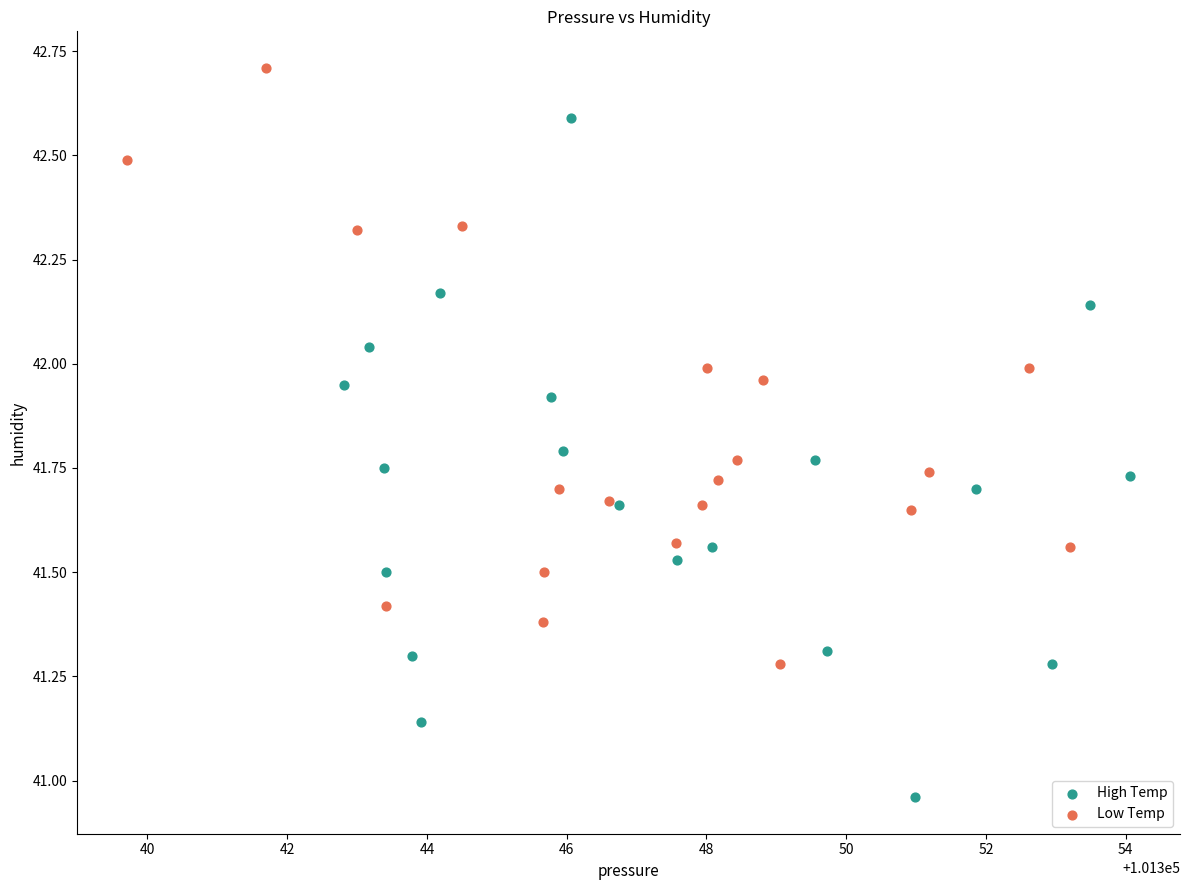

Which series contains the highest Y value?

Low Temp